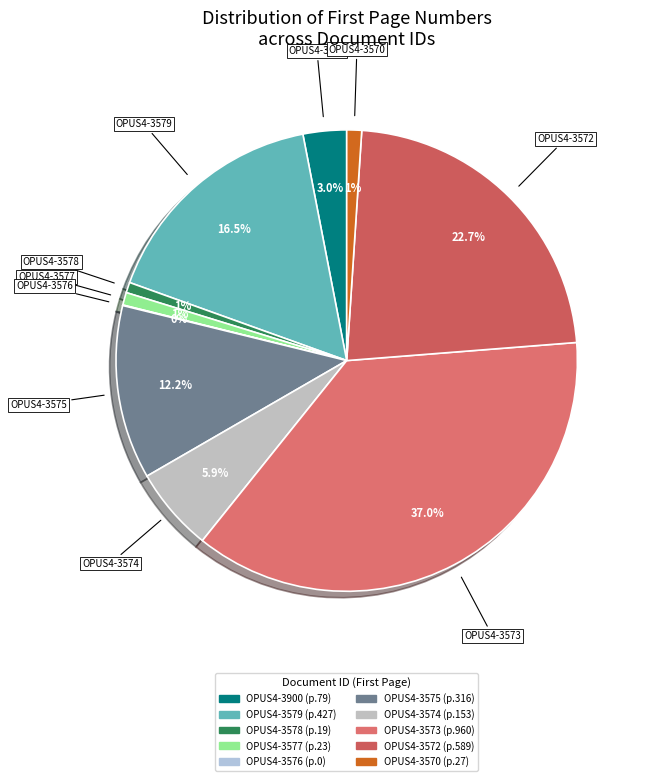

Which category has the biggest portion of the pie?

OPUS4-3573